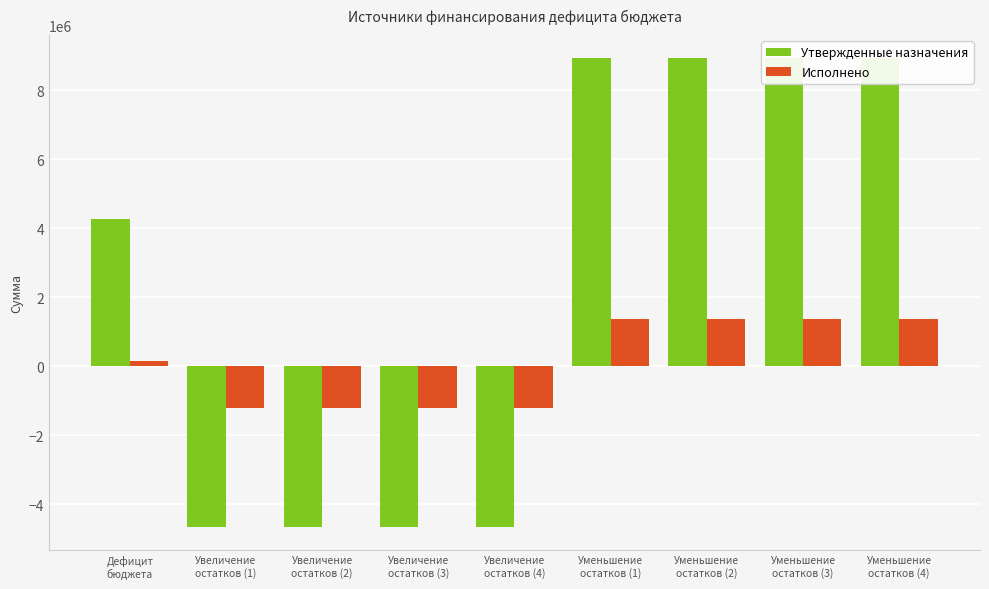

Where does the Утвержденные назначения series first go above 4263300?

Уменьшение
остатков (1)